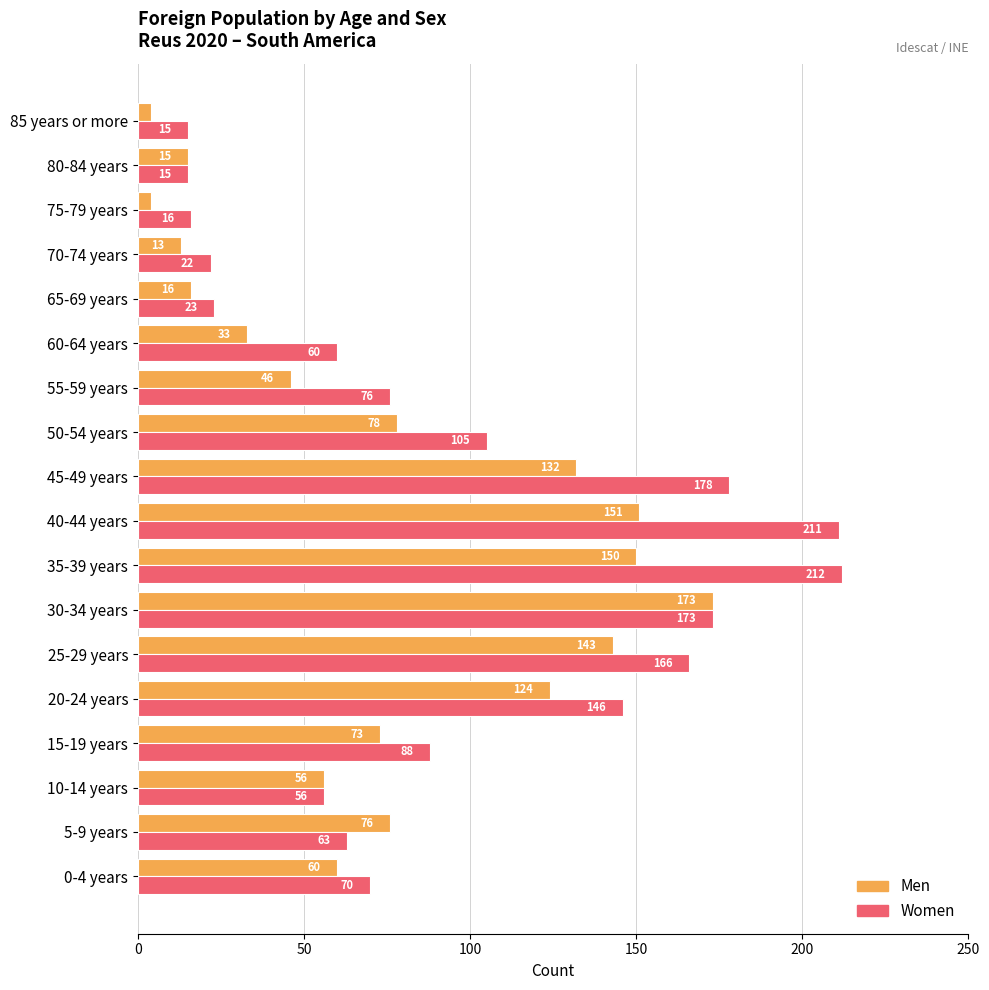

What value does the Women series have at 30-34 years, to the nearest 5?

175